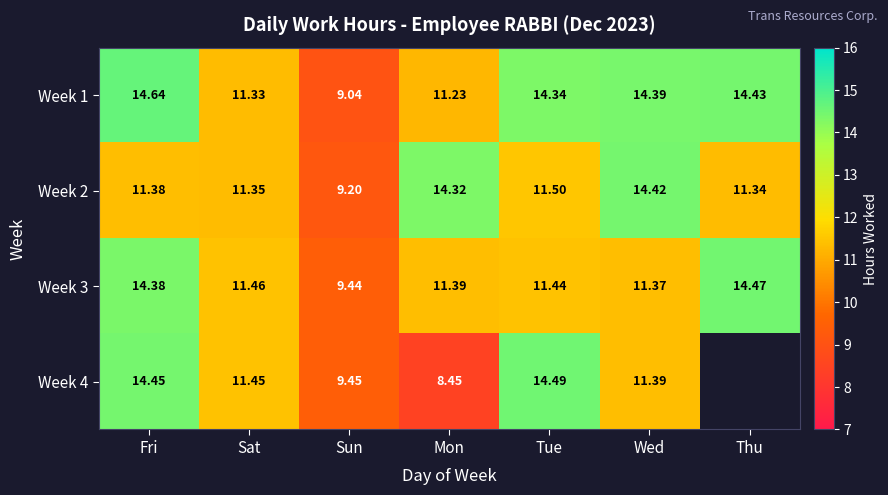

Which series changed the most between Mon and Tue?

Week 4